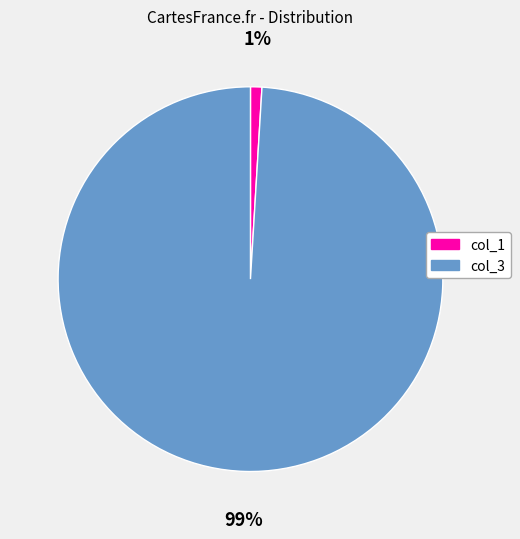

Which has a higher value, col_1 or col_3?

col_3